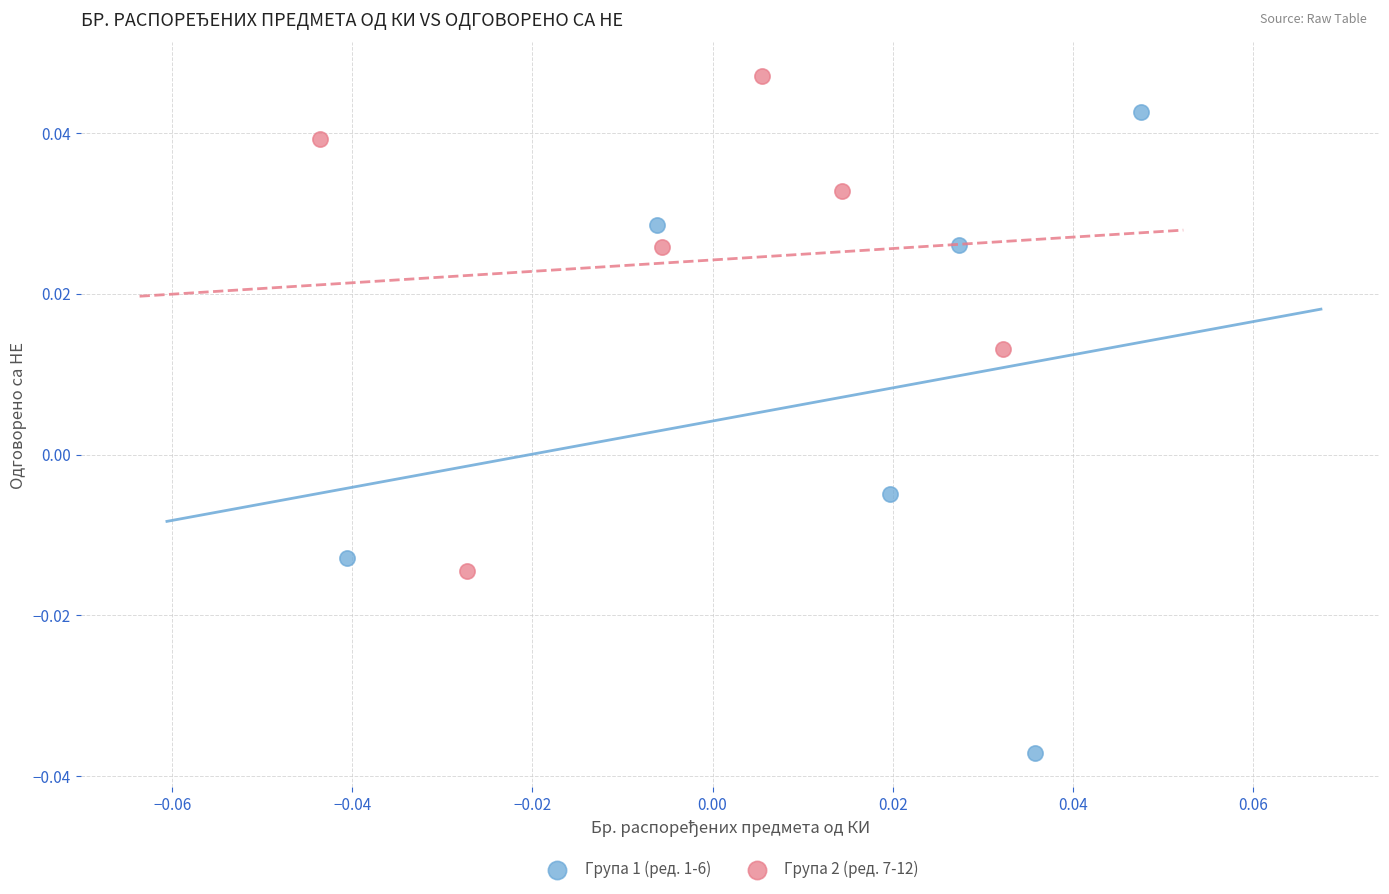

Which series reaches the maximum Y coordinate?

Група 2 (ред. 7-12)